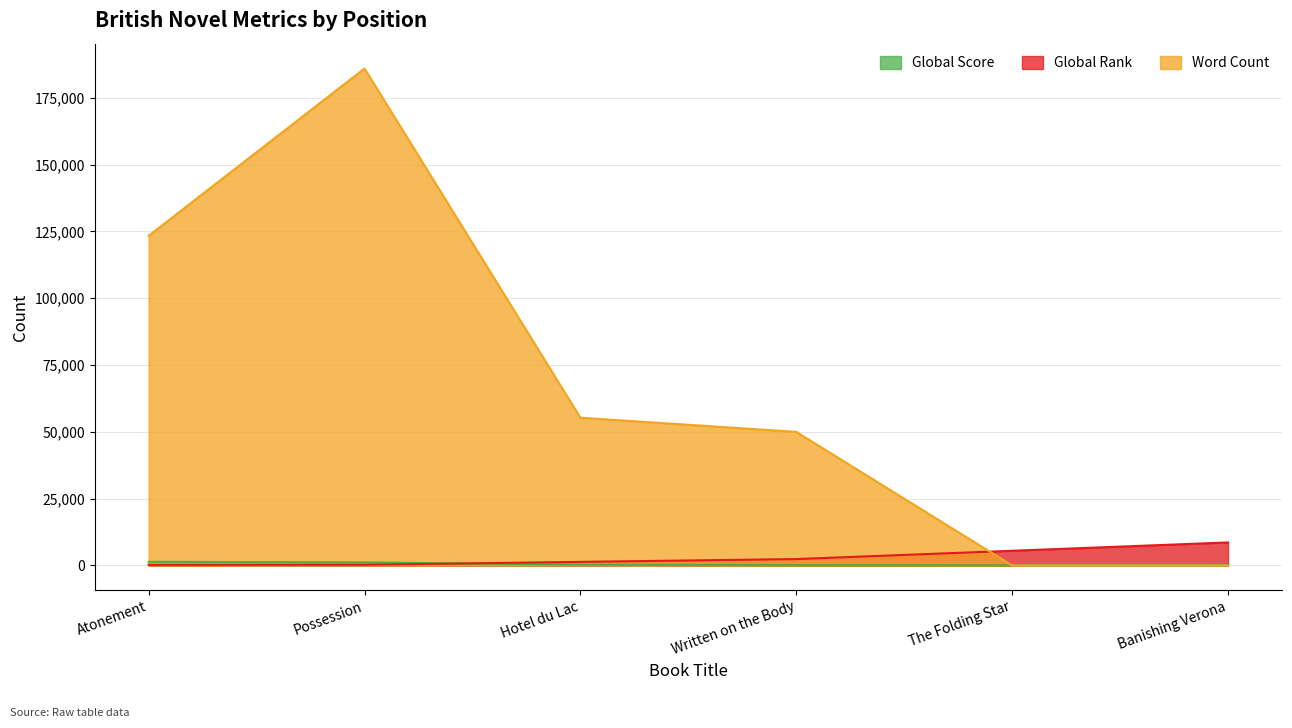

What is the total value across all series at Possession?

187420